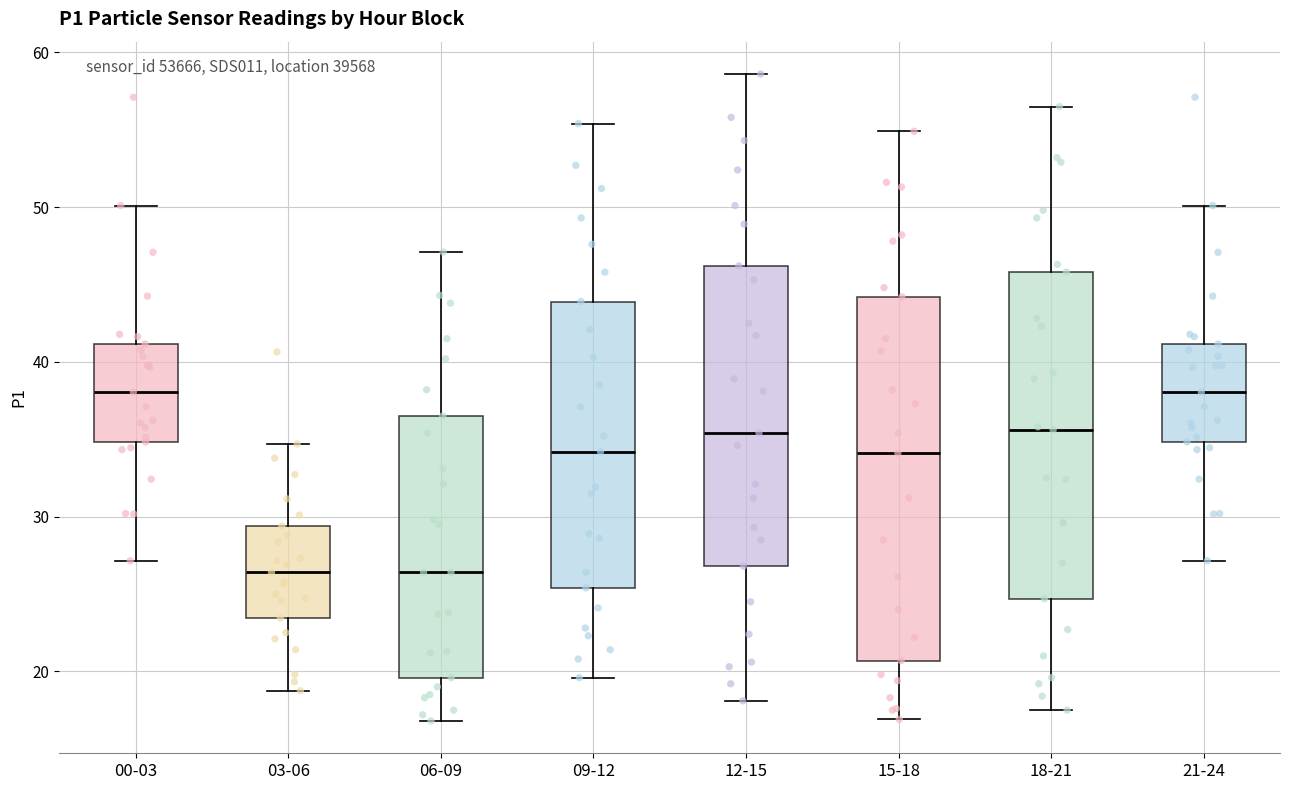

Comparing the boxes themselves (not the whiskers), which one is the tallest?

15-18